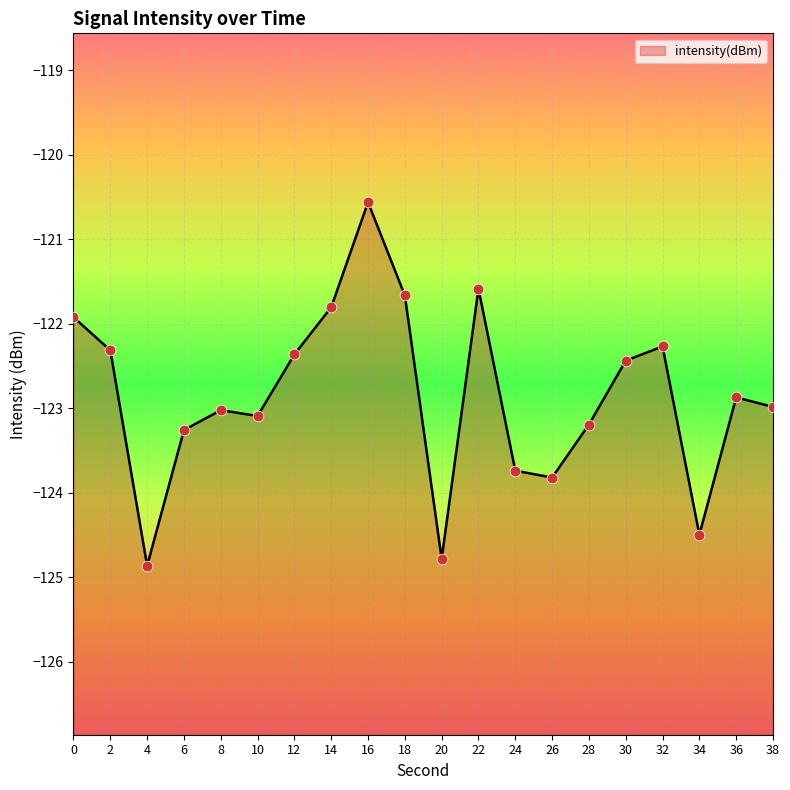

What is the change in value from 4 to 20?

+0.1